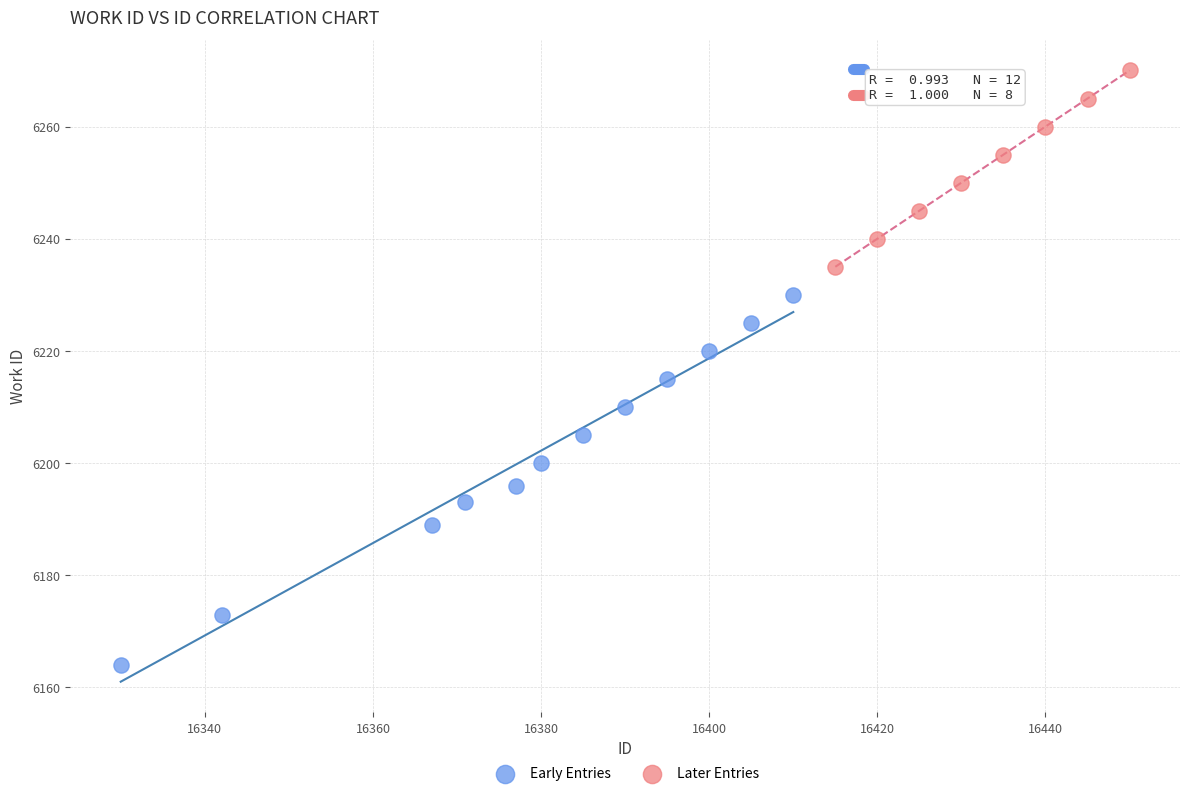

Which series contains the highest Y value?

Later Entries